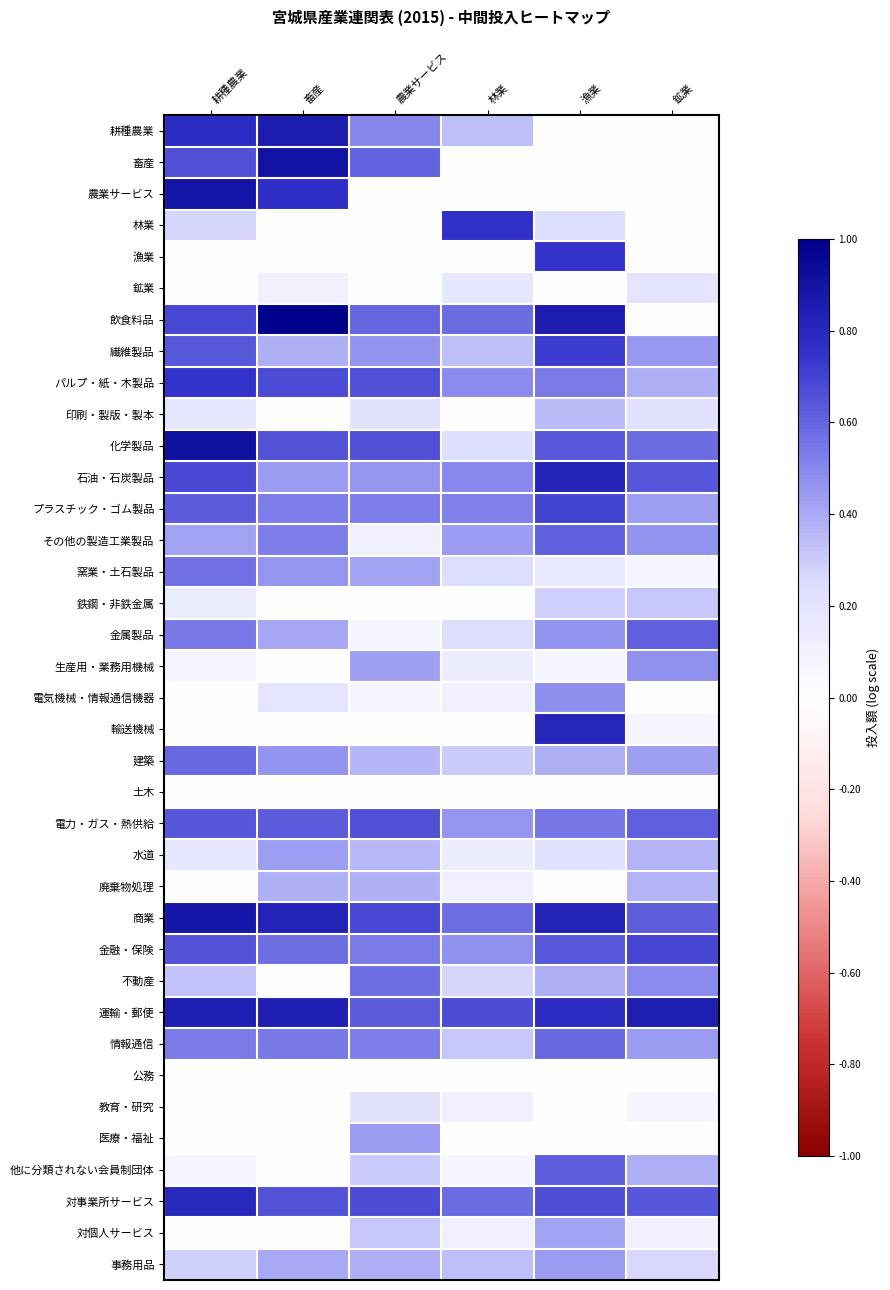

Between 農業サービス and 漁業, which is larger?

農業サービス